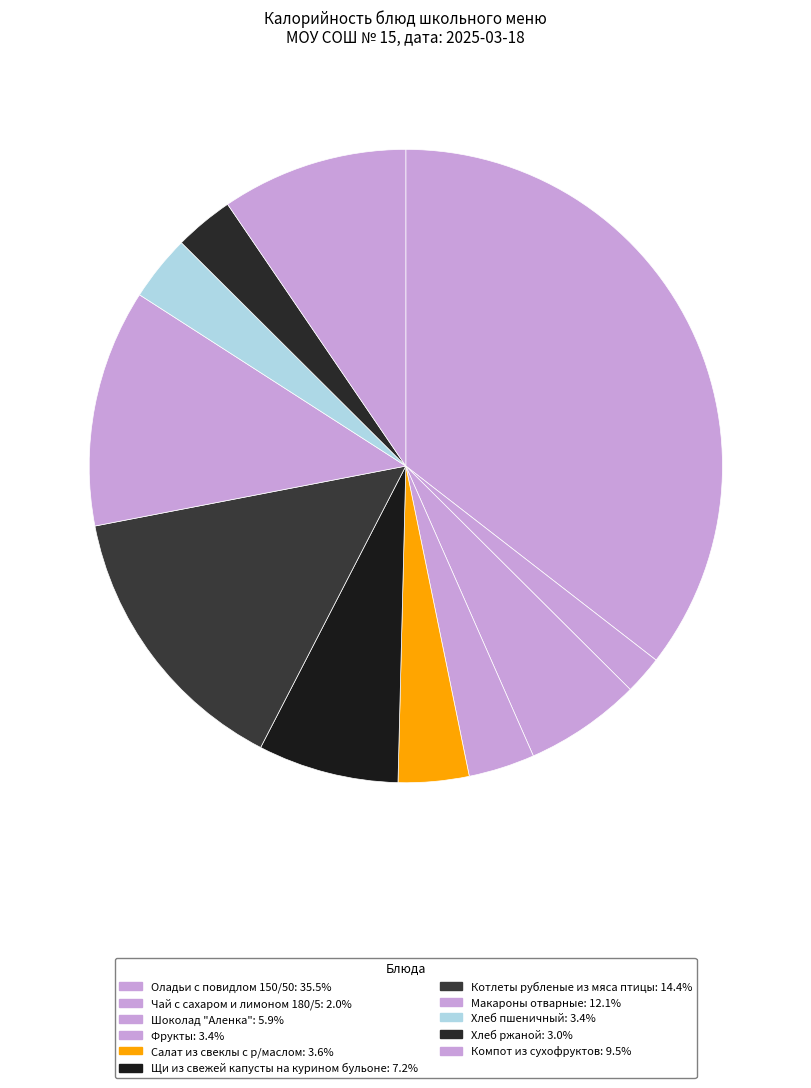

How many segments does this pie chart have?

11